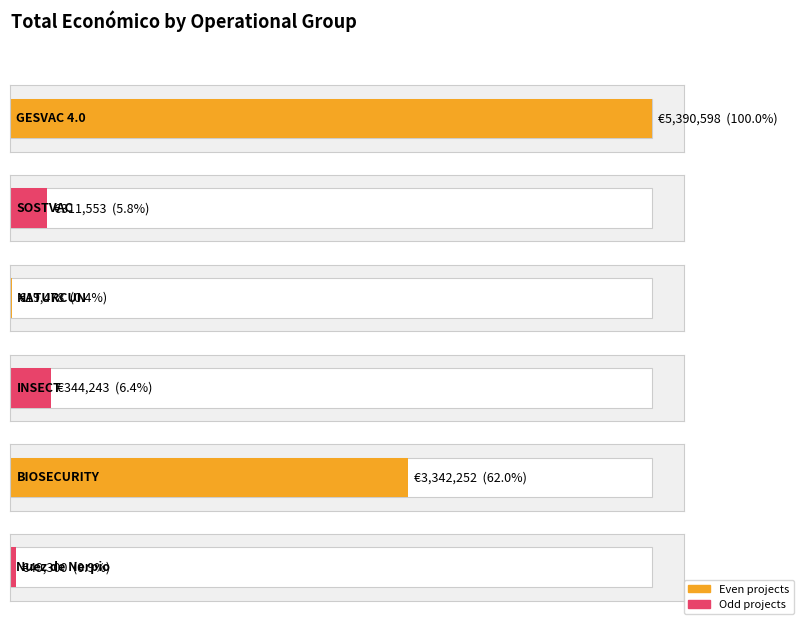

Is it true that the value at Nuez de Nerpio is 49300?

True